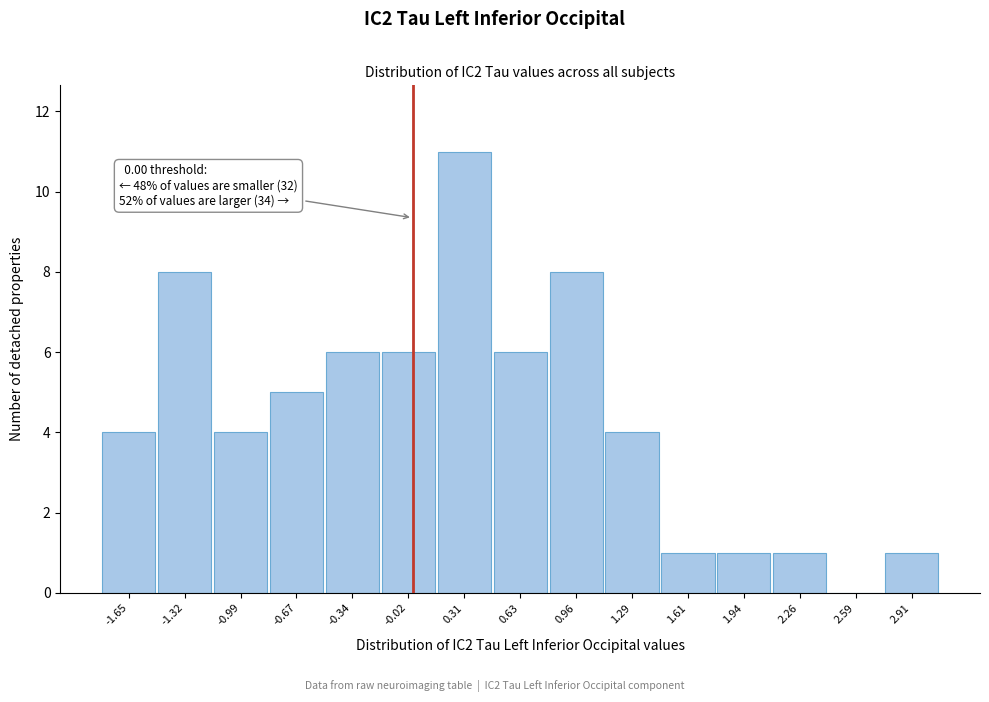

Which range on the x-axis has the tallest bar?

0.15 to 0.45